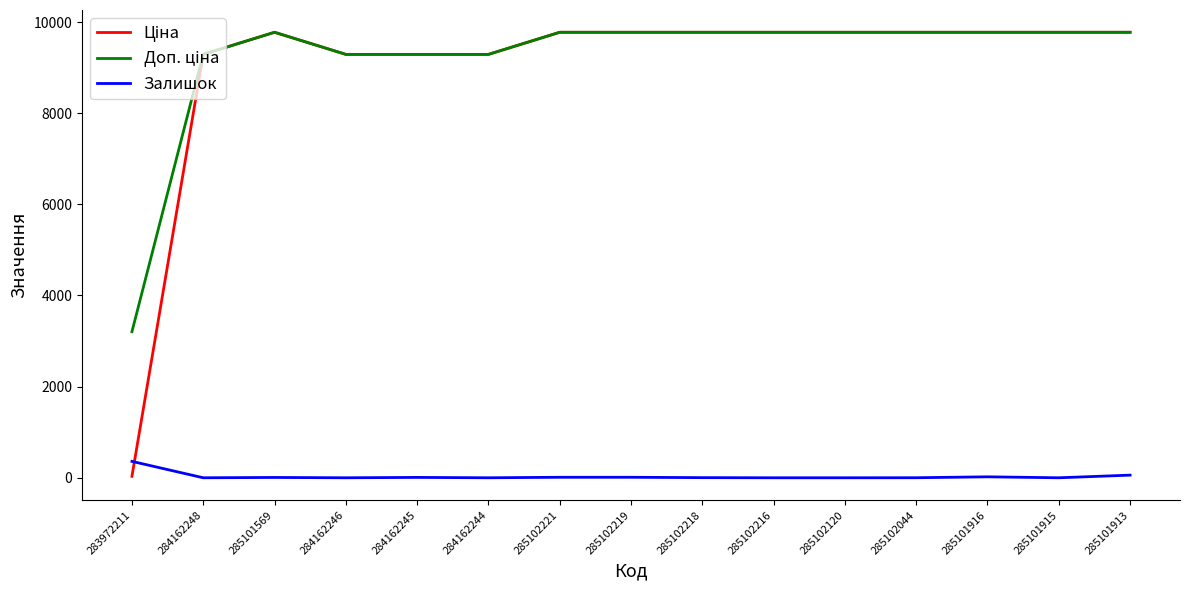

Where does the Залишок series first go above 3?

283972211